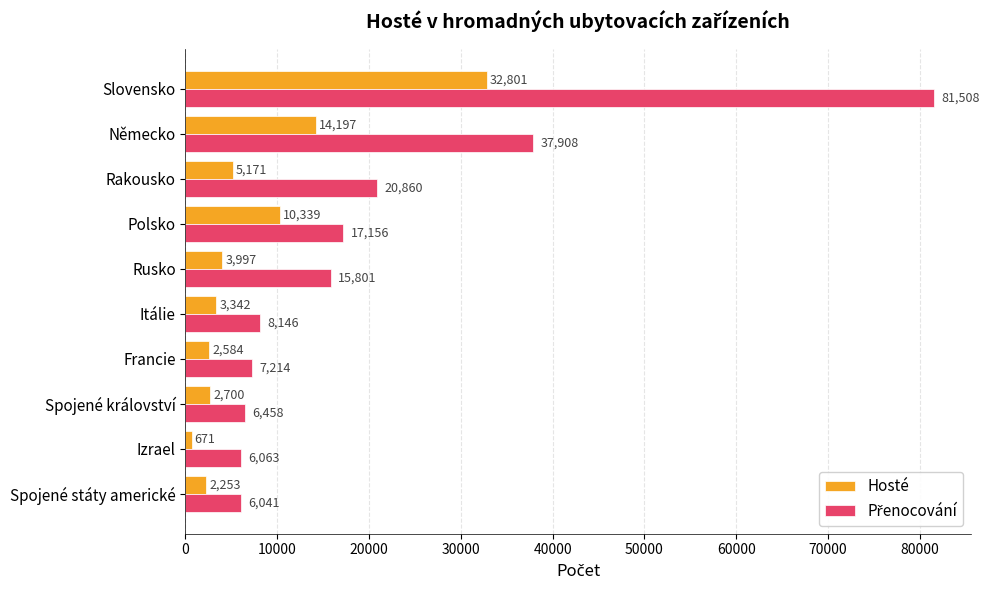

The Hosté series shows 7096 at Rusko. True or false?

False